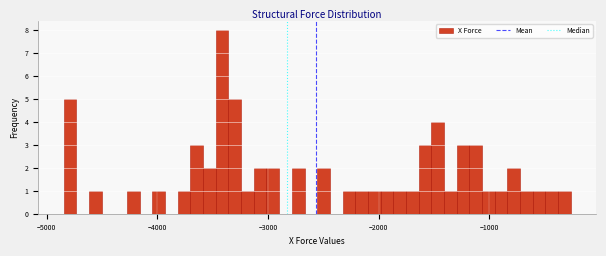

Read against the x-axis, roughly where is the centre of the tallest bar?

-3400